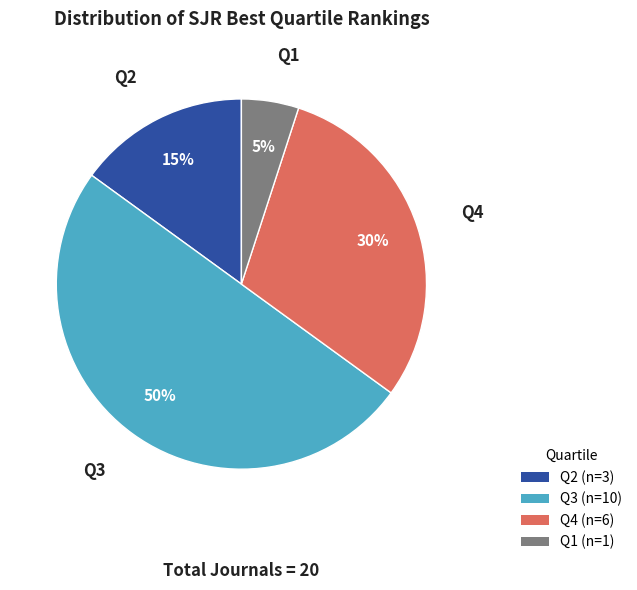

Is it true that Q1 is 1% of the pie?

False